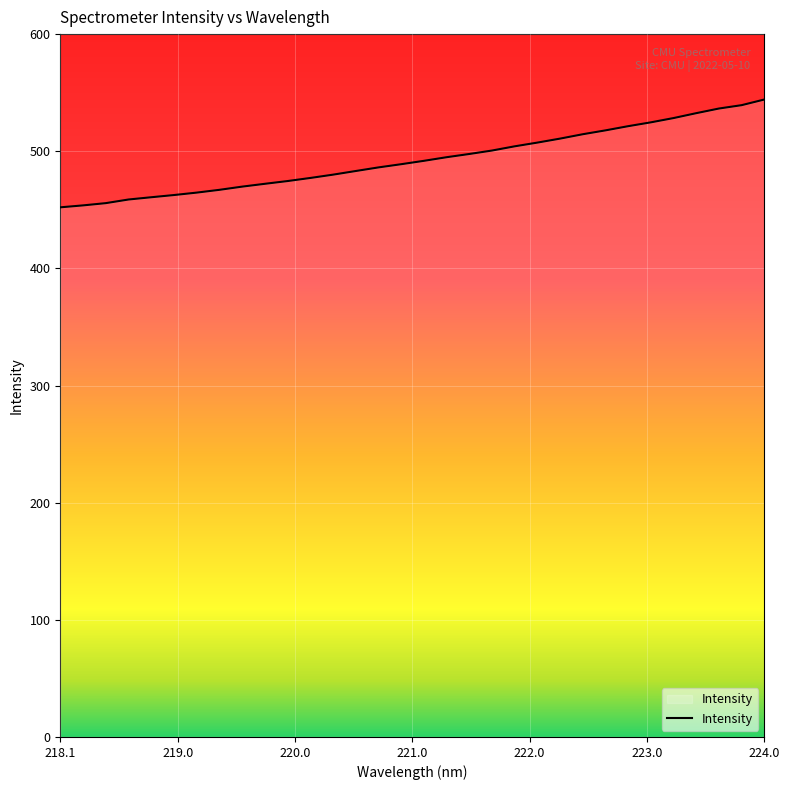

What is the difference between the maximum and minimum values?

92.0